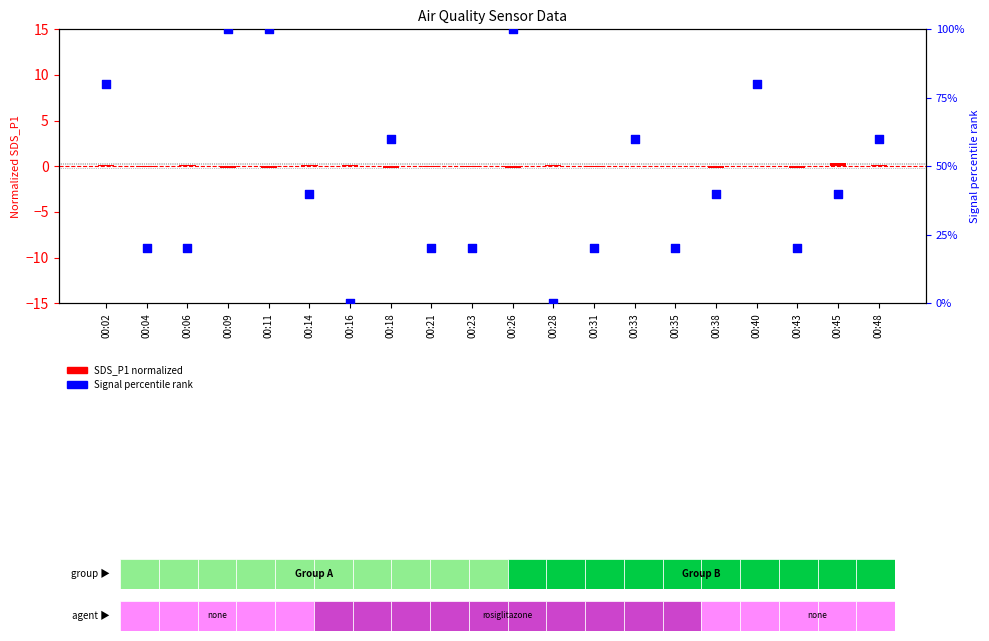

At how many categories does at least one series exceed 52?

8